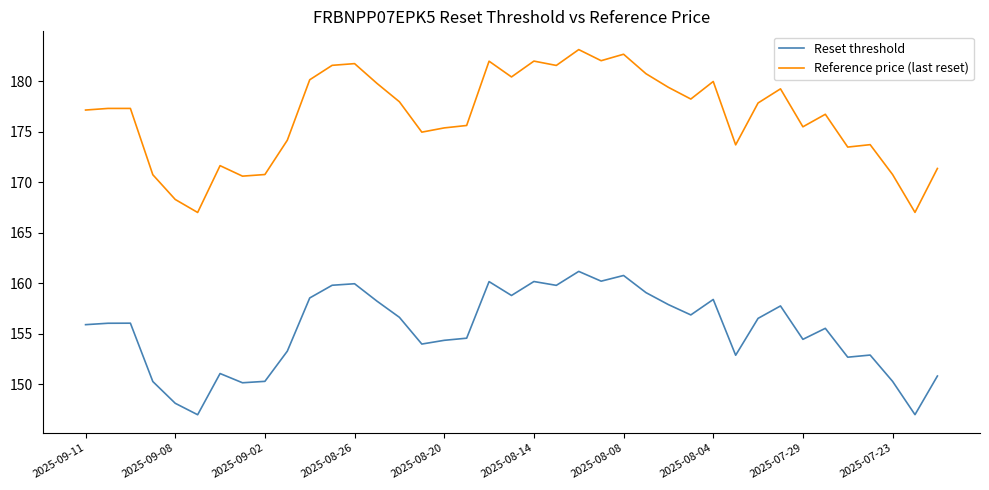

What is the difference between the maximum and minimum values in the Reset threshold series?

14.2